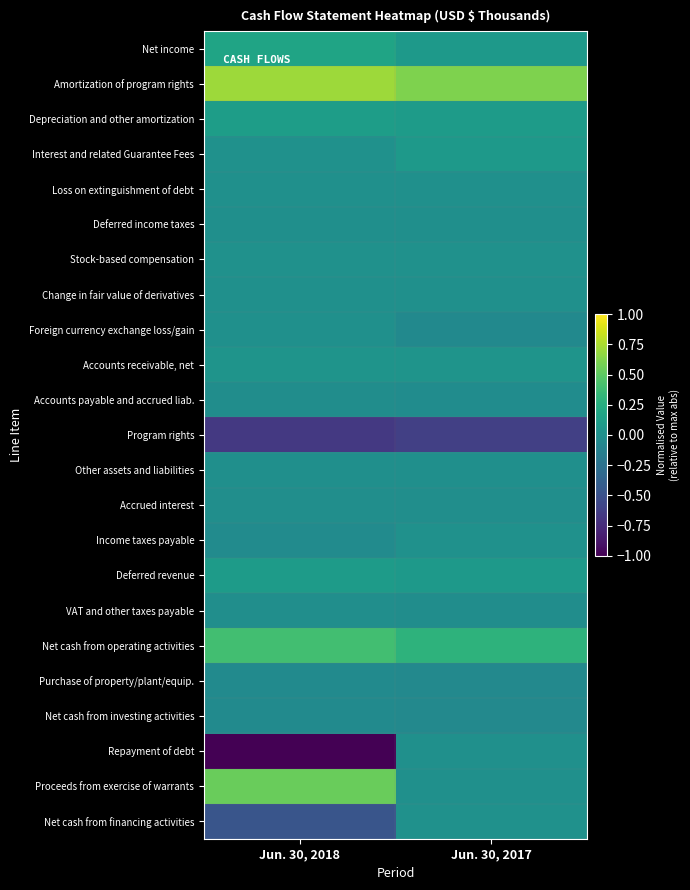

Which series changed the most between Jun. 30, 2018 and Jun. 30, 2017?

Repayment of debt